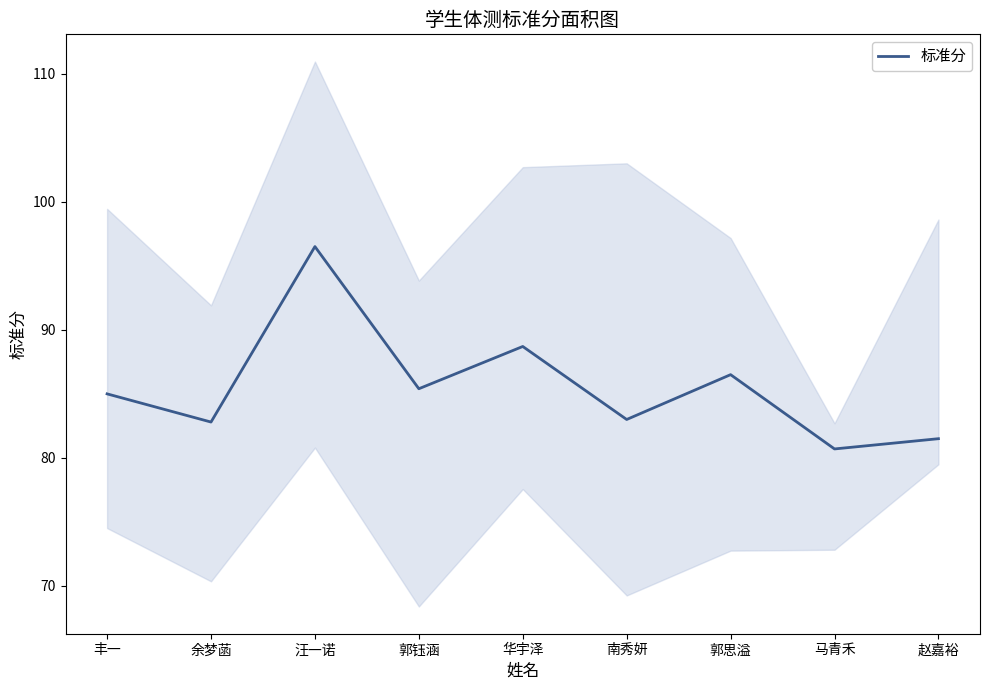

Reading left to right, list all the values displayed in this chart.

85.0	82.8	96.5	85.4	88.7	83.0	86.5	80.7	81.5